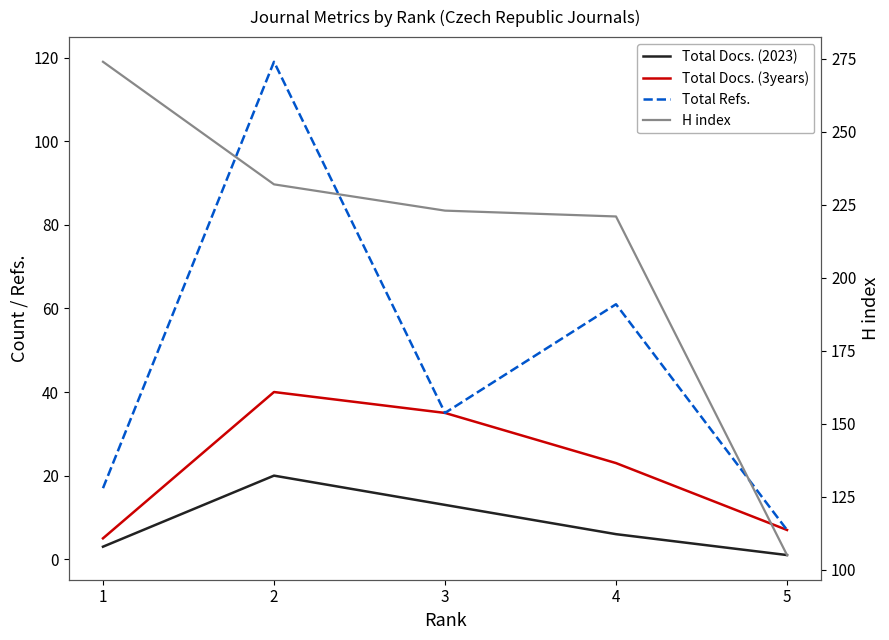

True or false: Total Refs. and Total Docs. (3years) intersect in this chart.

False